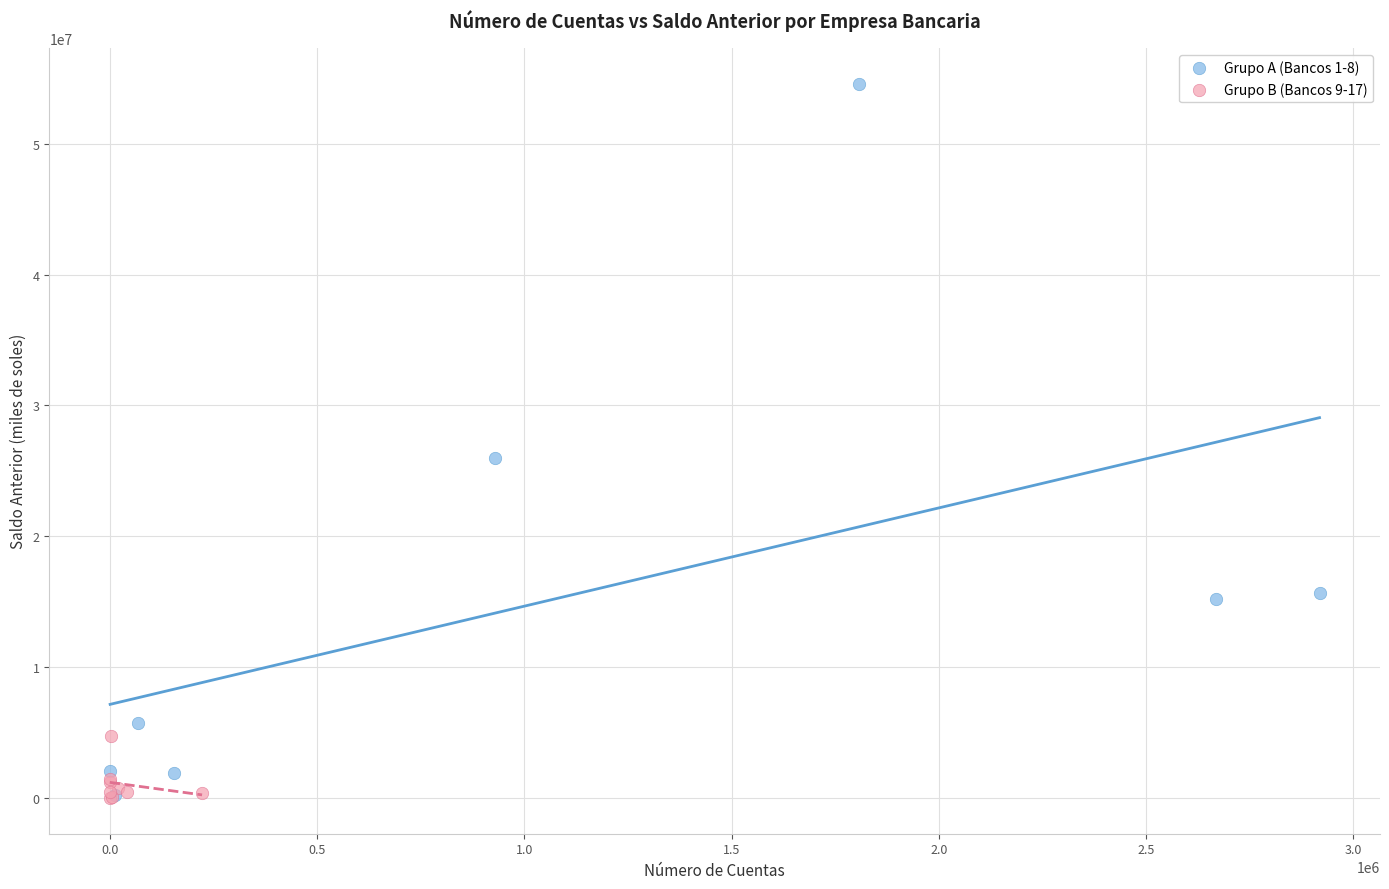

Which series has the largest Y range (max minus min)?

Grupo A (Bancos 1-8)